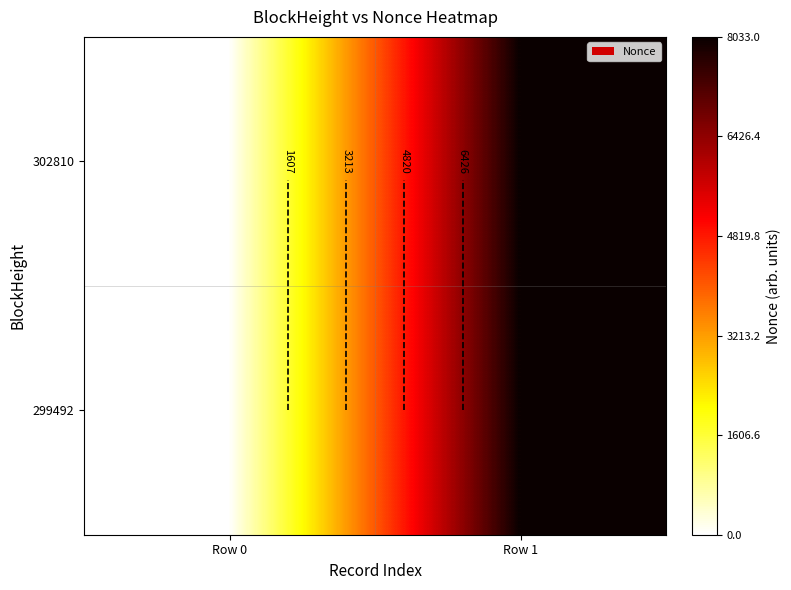

How many distinct data groups are displayed?

2